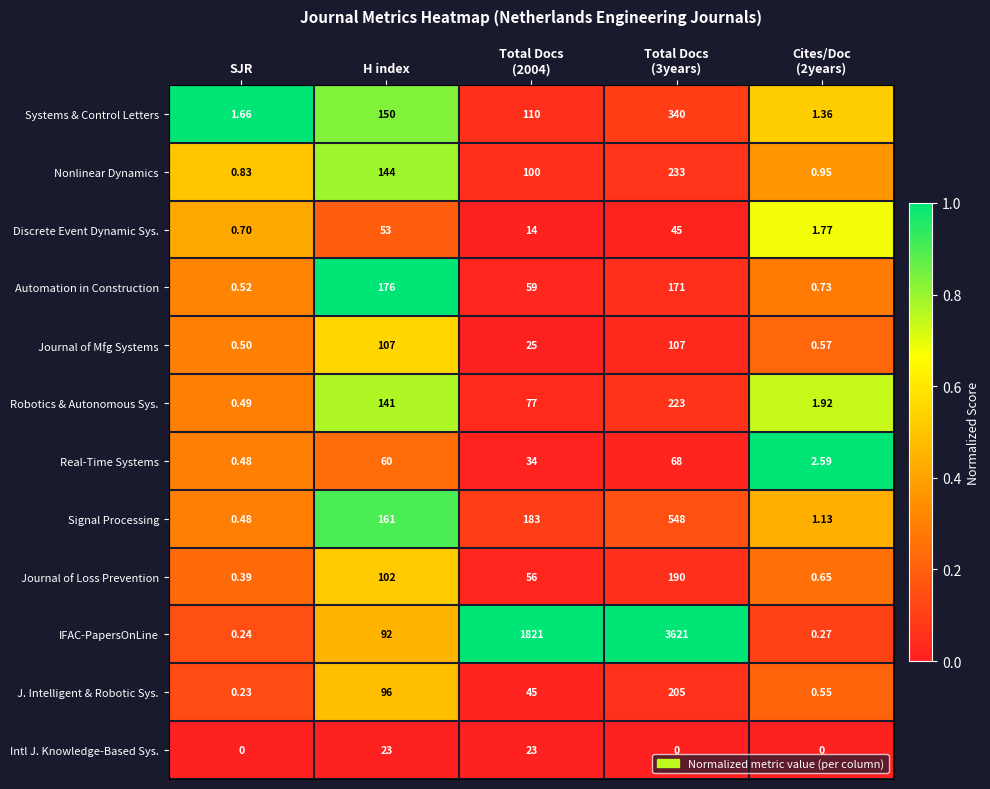

Which series has the largest total across all categories?

IFAC-PapersOnLine